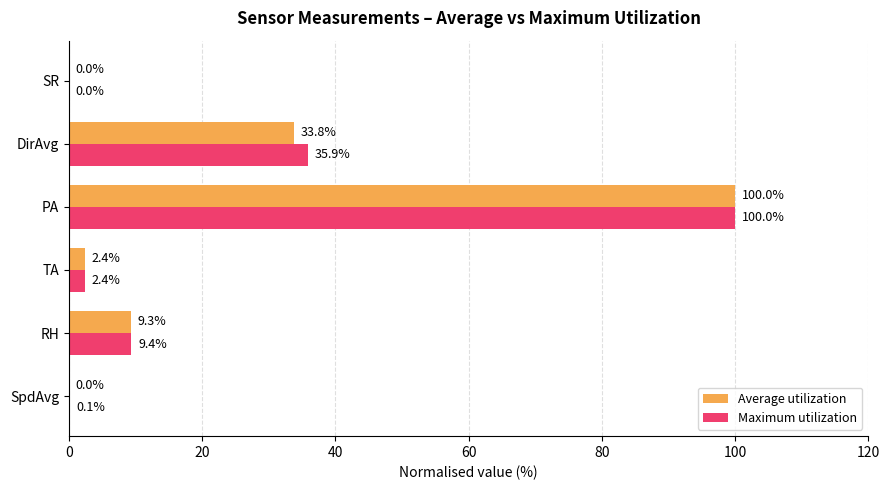

Is it true that Maximum utilization equals 9.4 at RH?

True